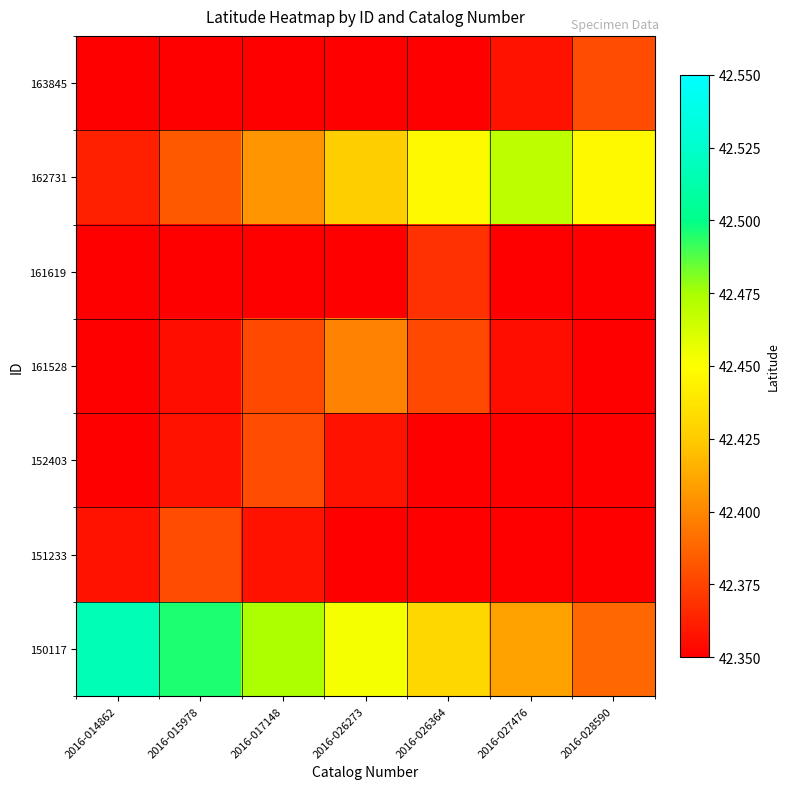

At which category is the sum across all series the highest?

2016-026273